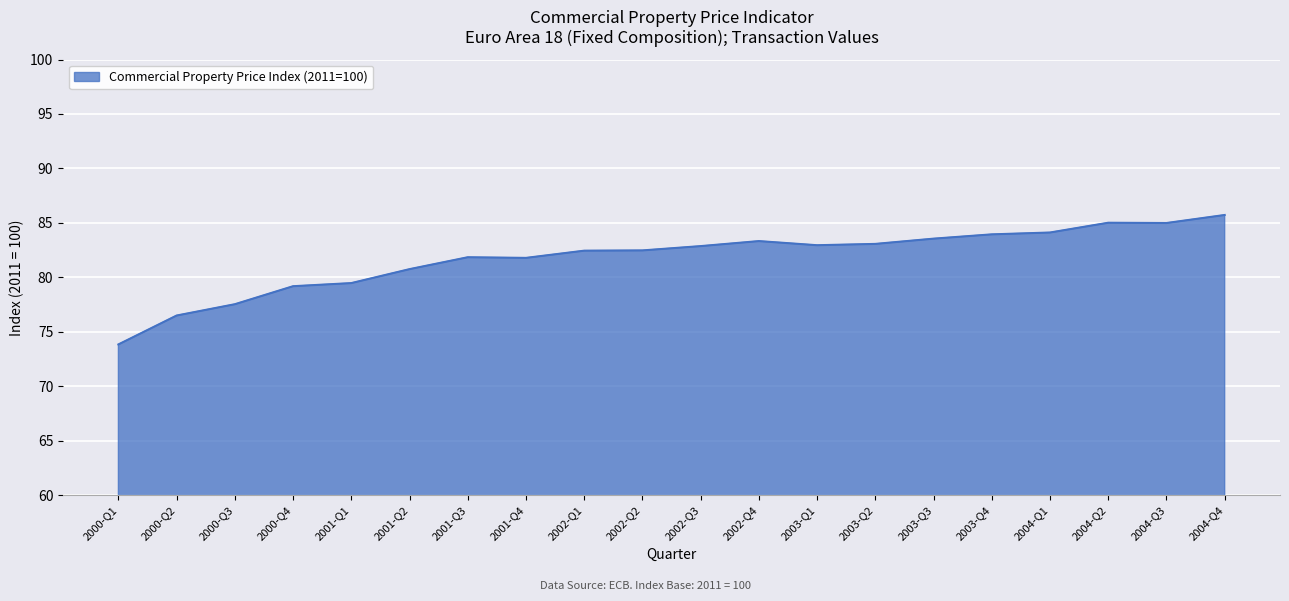

What position from the right is 2003-Q1?

8